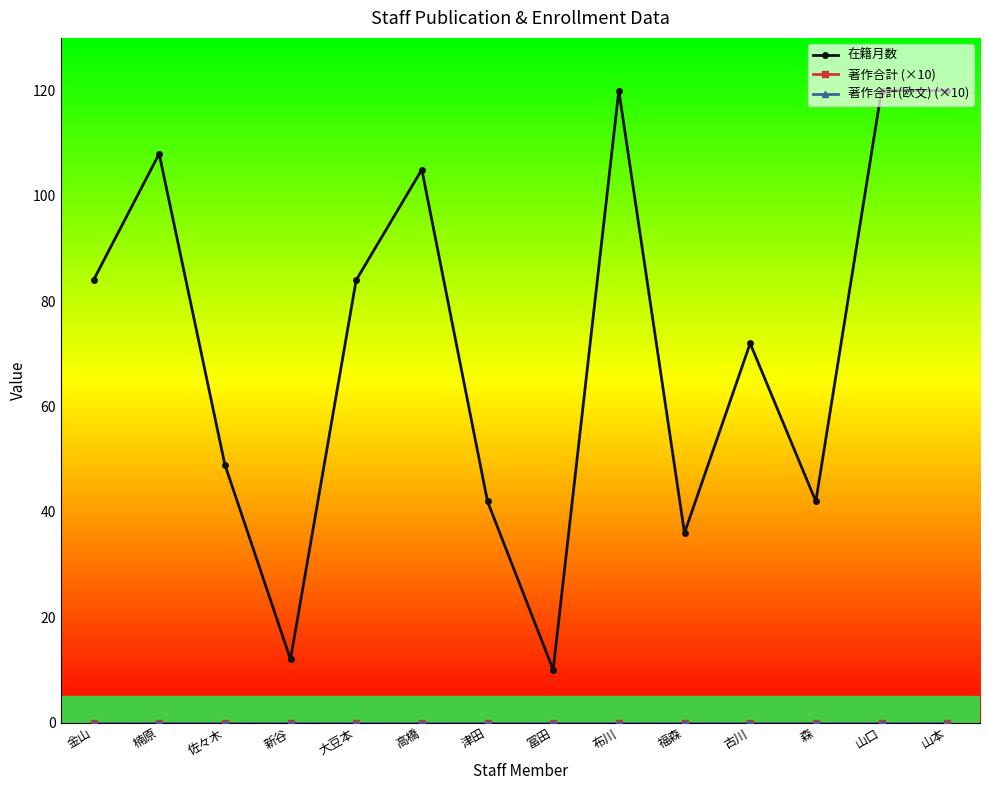

True or false: 著作合計 (×10) and 著作合計(欧文) (×10) cross at least once.

False